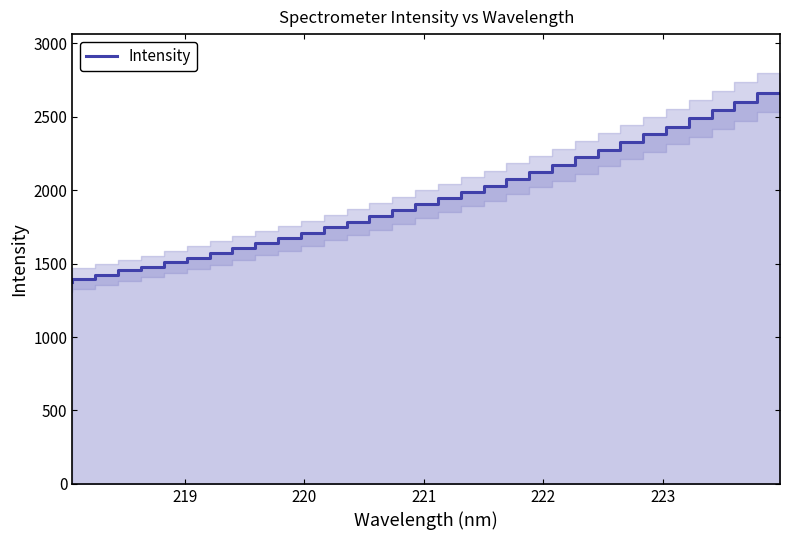

What is the minimum value shown in the chart?

1371.8